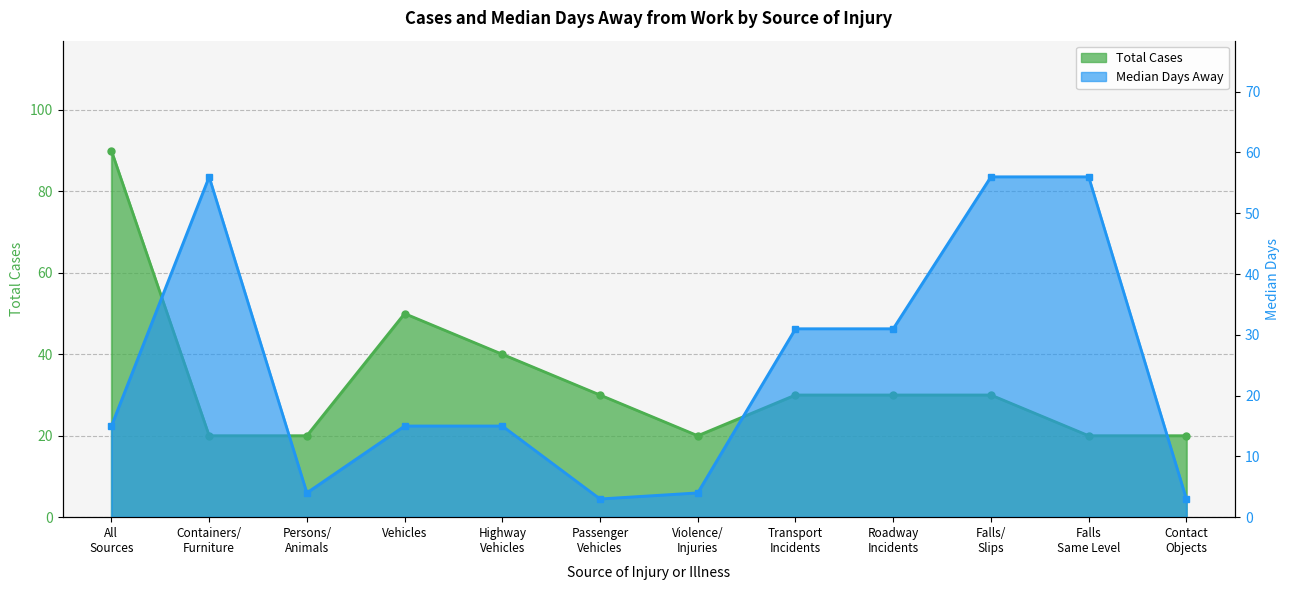

What position from the left is Transport Incidents?

8